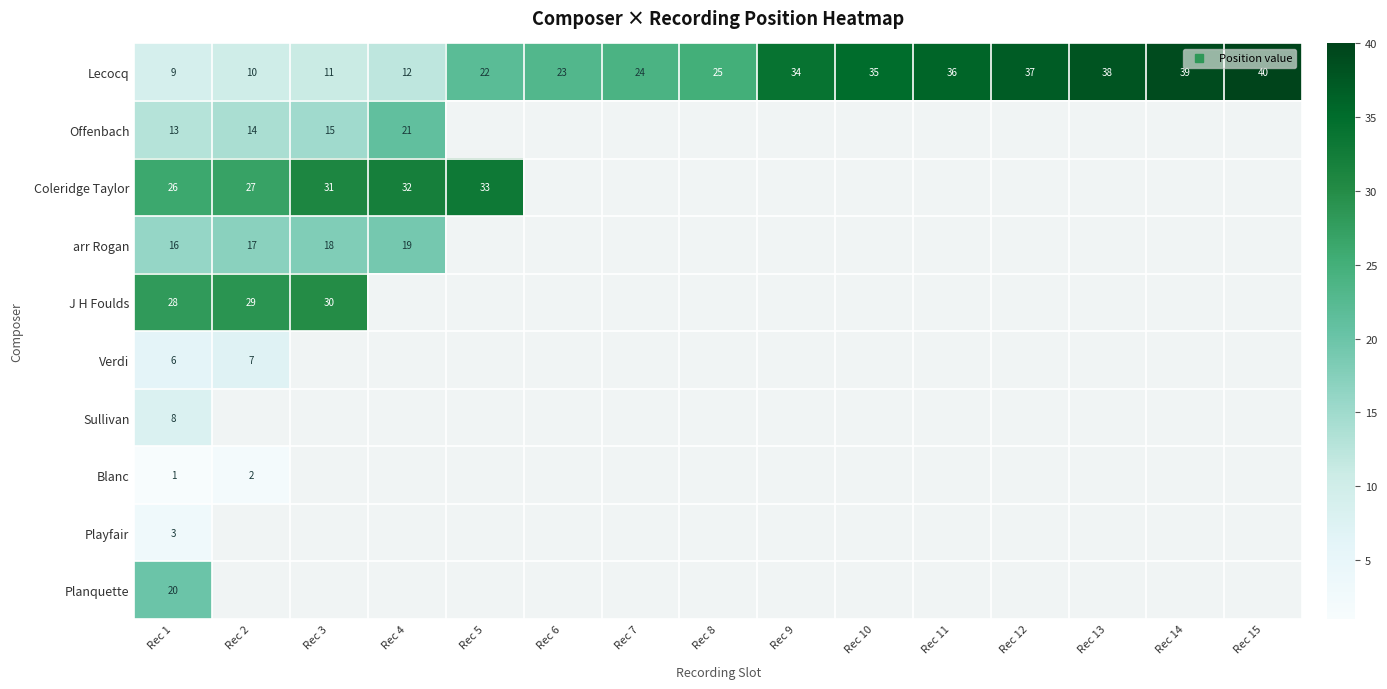

Which category has the highest value across all series?

Rec 15